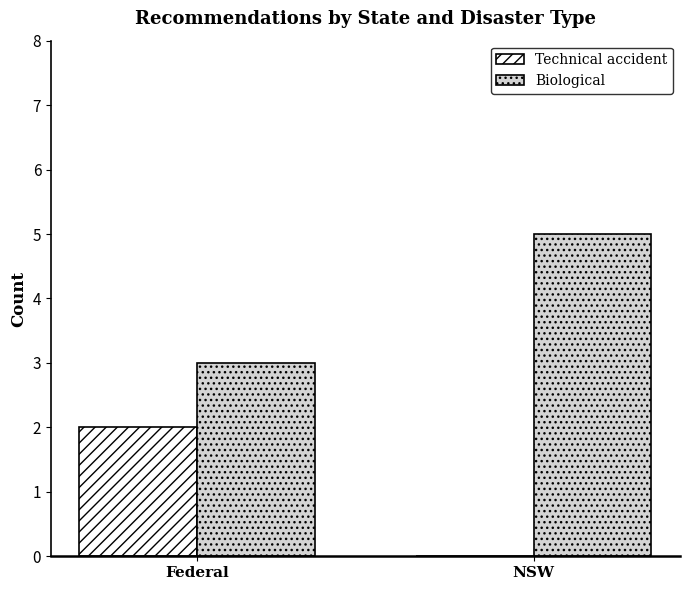

True or false: Biological has a value of 9 at NSW.

False